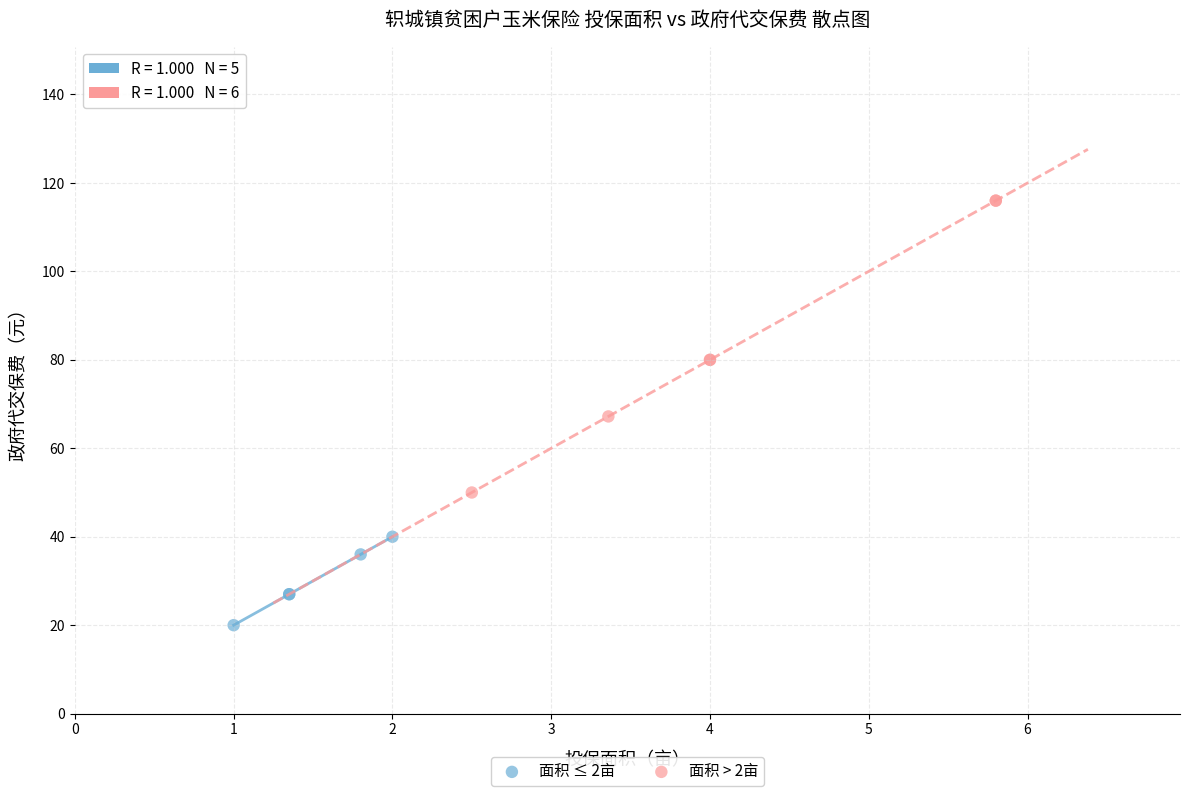

Which series contains the lowest Y value?

面积 ≤ 2亩